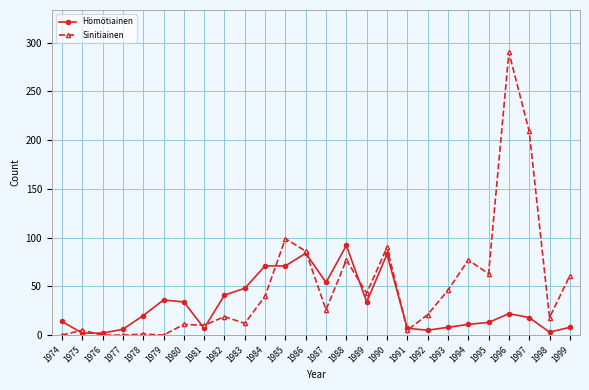

Between 1981 and 1995, which series saw the biggest shift?

Sinitiainen